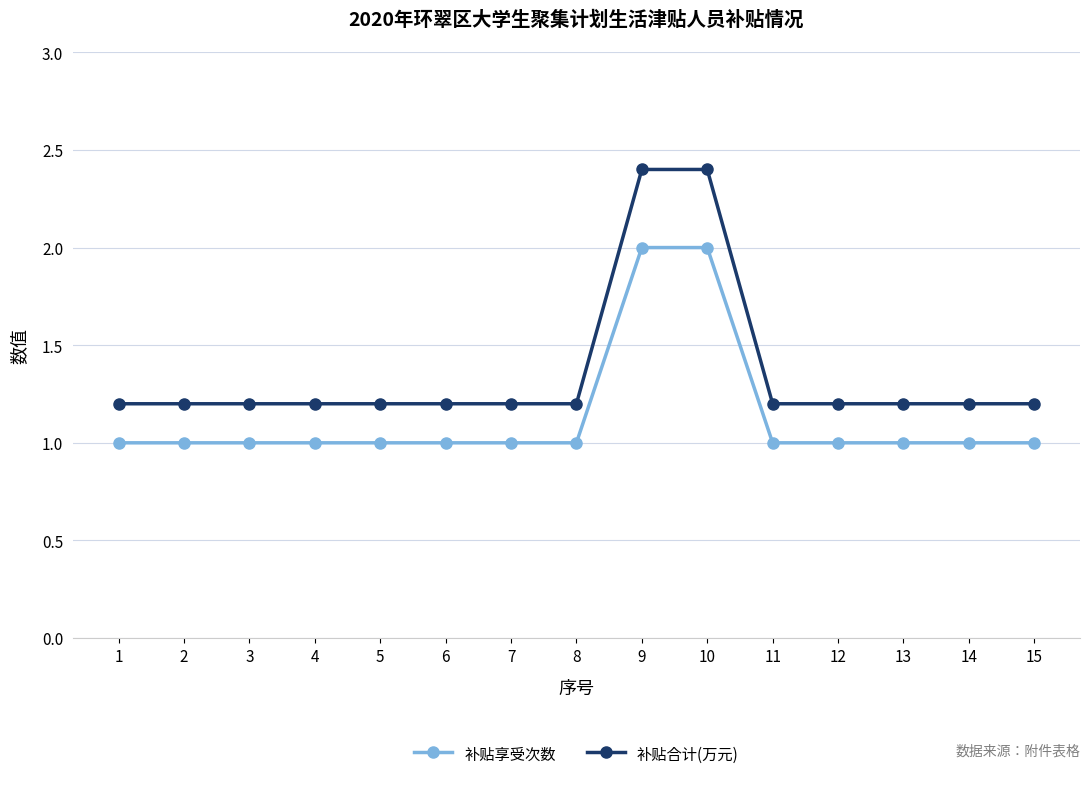

How many lines are shown in the chart?

2